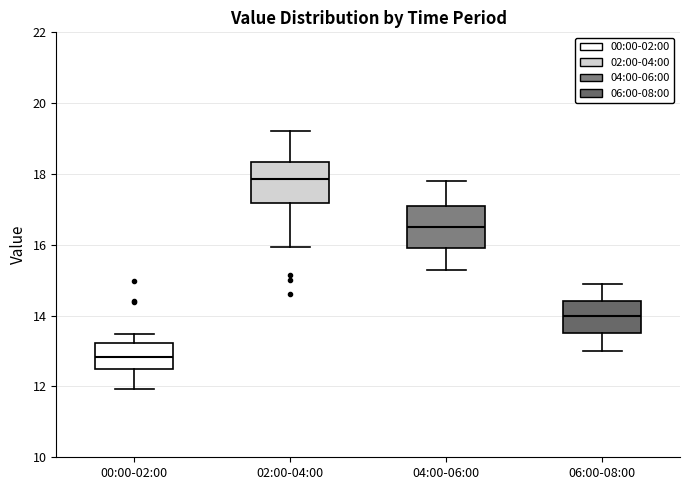

Which box's median line is the highest?

02:00-04:00